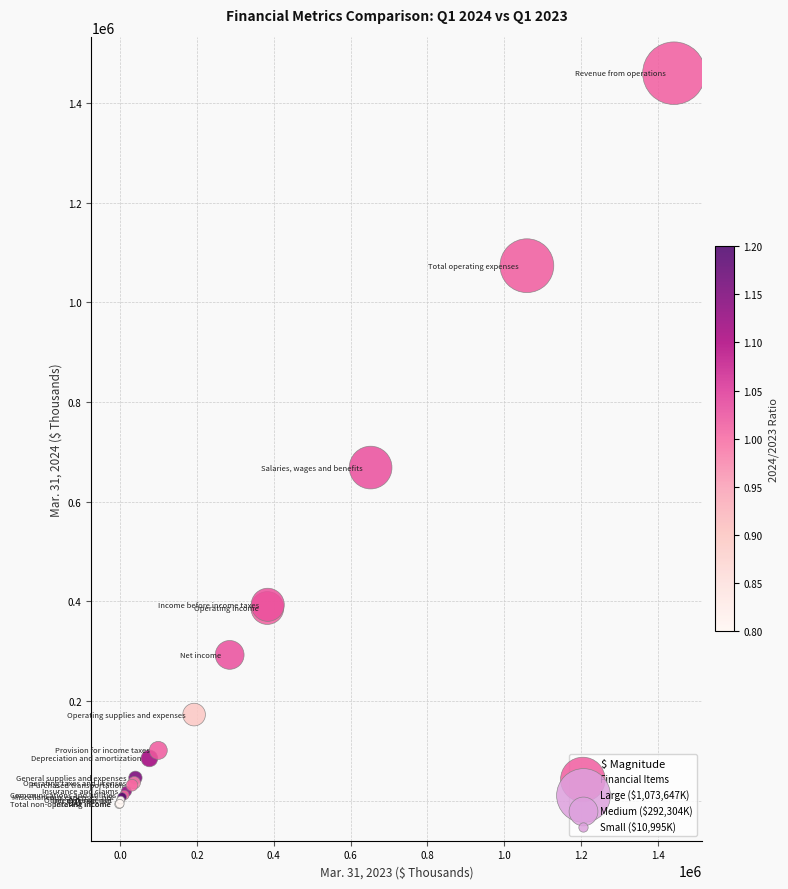

What Y value in the scatter plot is closest to 726350?

668390